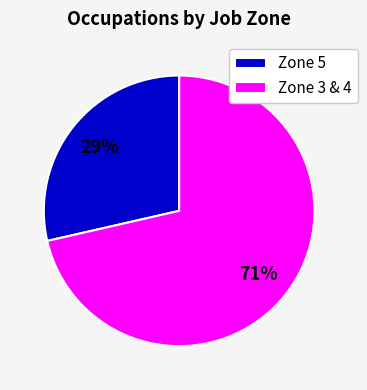

What is the smallest slice in the pie chart?

Zone 5